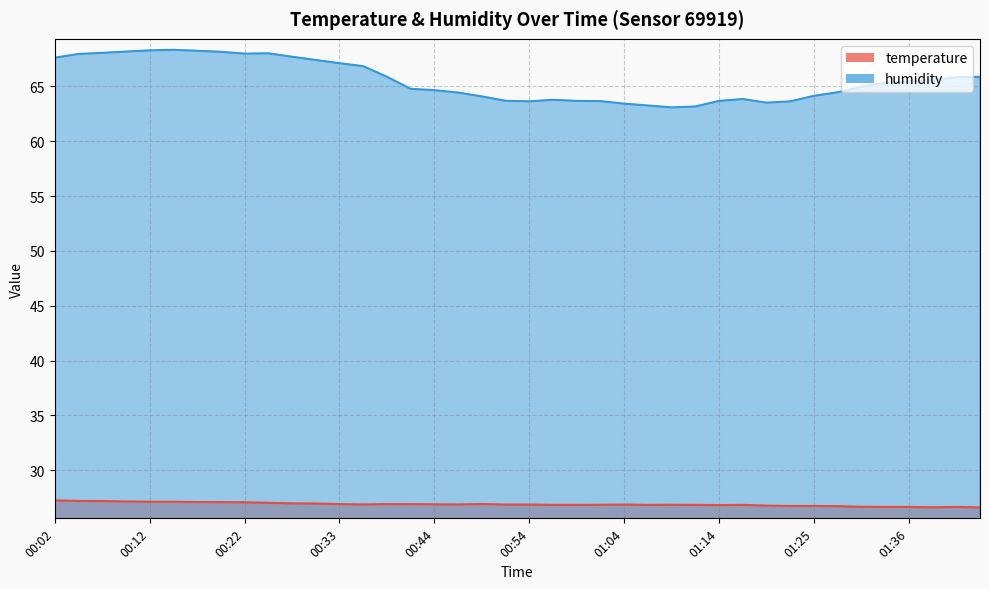

At which label does humidity reach its peak?

00:15